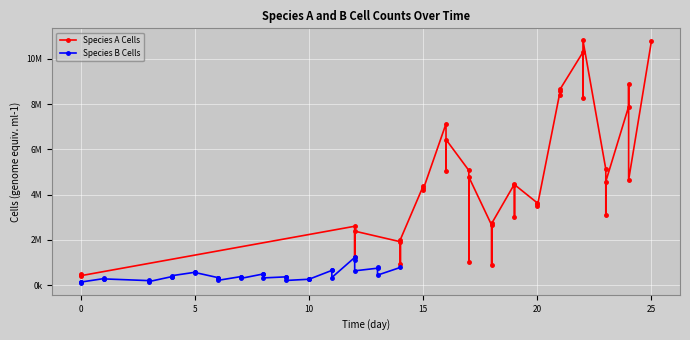

Is this an area chart (filled region under the line)?

No